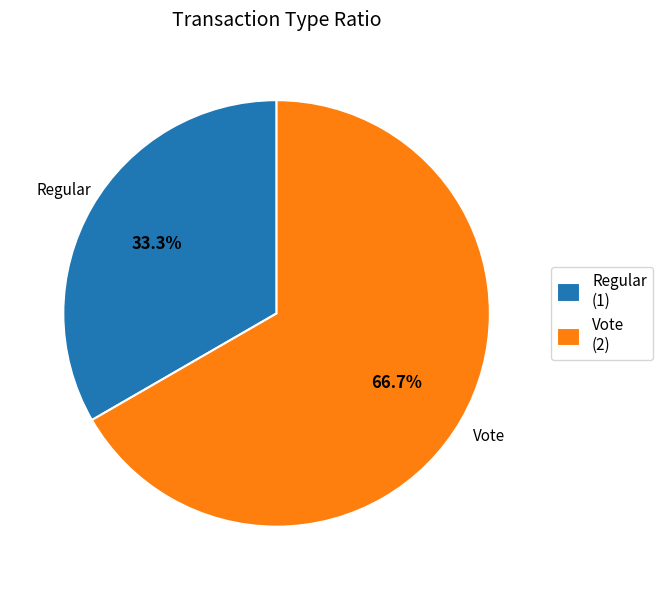

How many slices are in this pie chart?

2